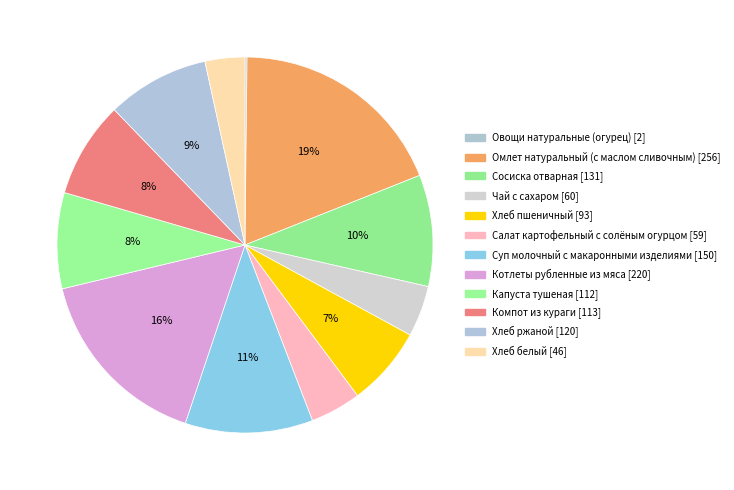

Approximately how many times larger is the value at Хлеб пшеничный compared to Котлеты рубленные из мяса?

0.4